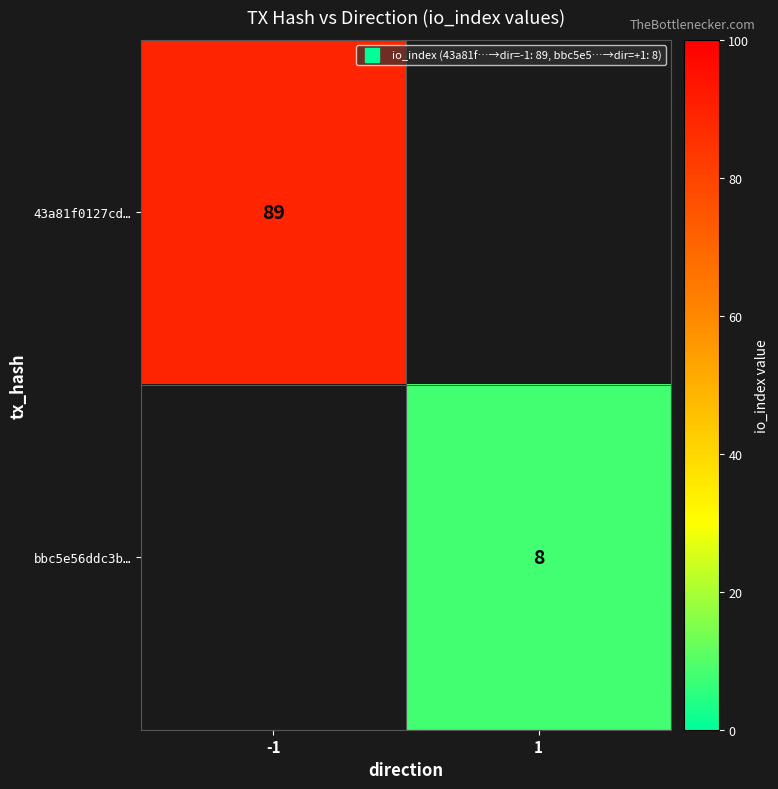

Rank the series by their average value, from highest to lowest.

43a81f0127cd…, bbc5e56ddc3b…